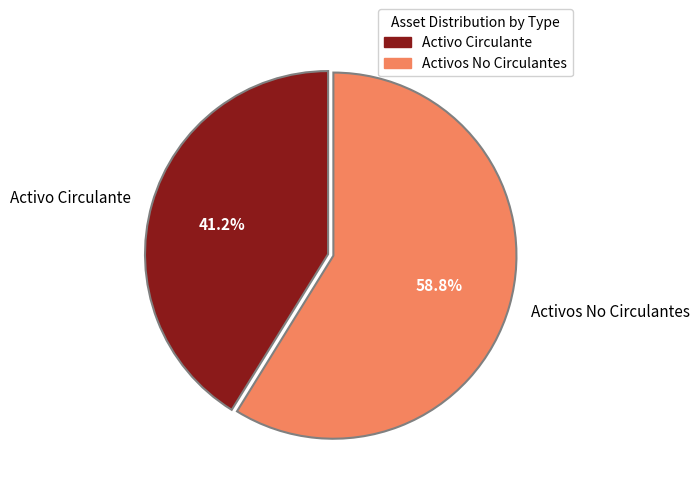

To the nearest percent, what percentage of the pie is Activo Circulante?

41%